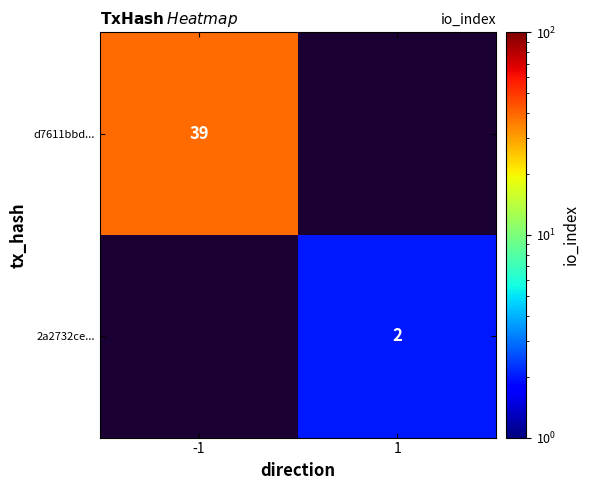

Is it true that 2a2732ce... equals 2 at 1?

True